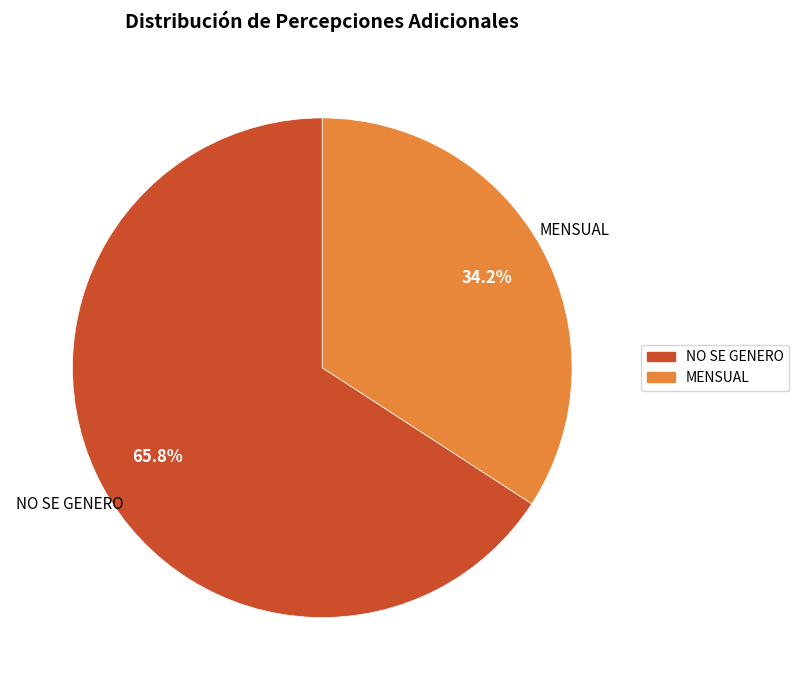

What is the ratio of the value at NO SE GENERO to the value at MENSUAL?

1.9